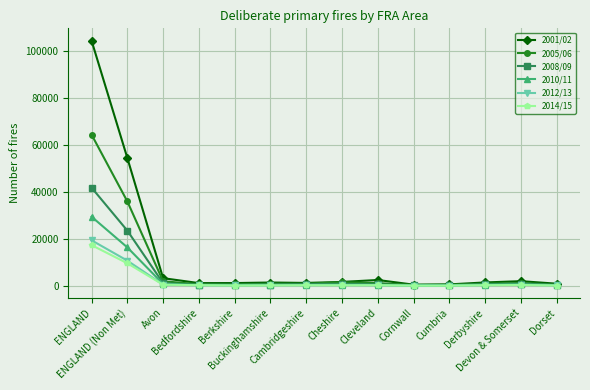

What is the maximum value shown in the chart?

104468